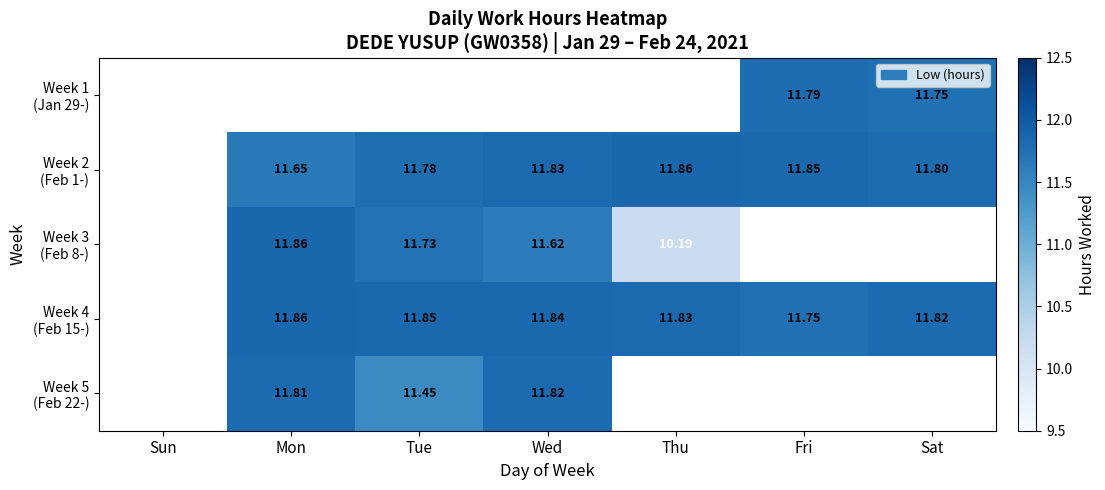

What is the approximate value of Week 4 (Feb 15-) at Thu?

11.8